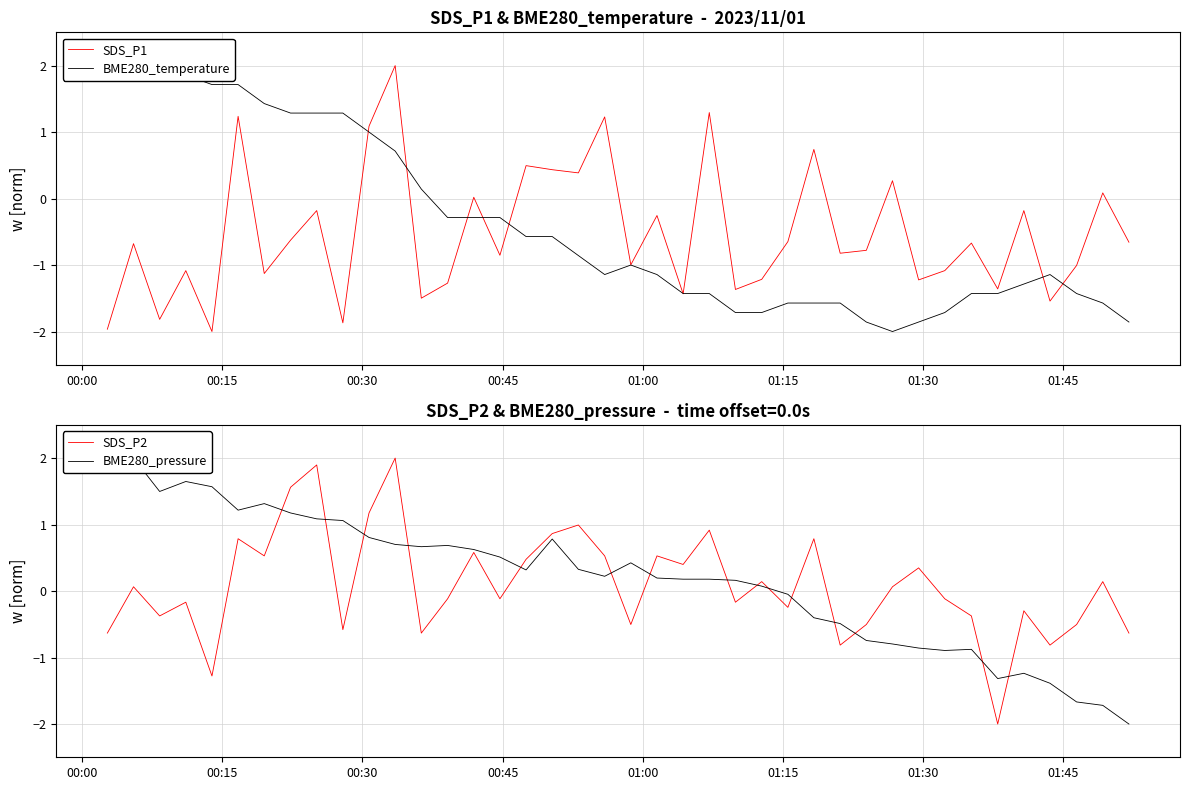

How many data points in BME280_temperature are less than -1?

21